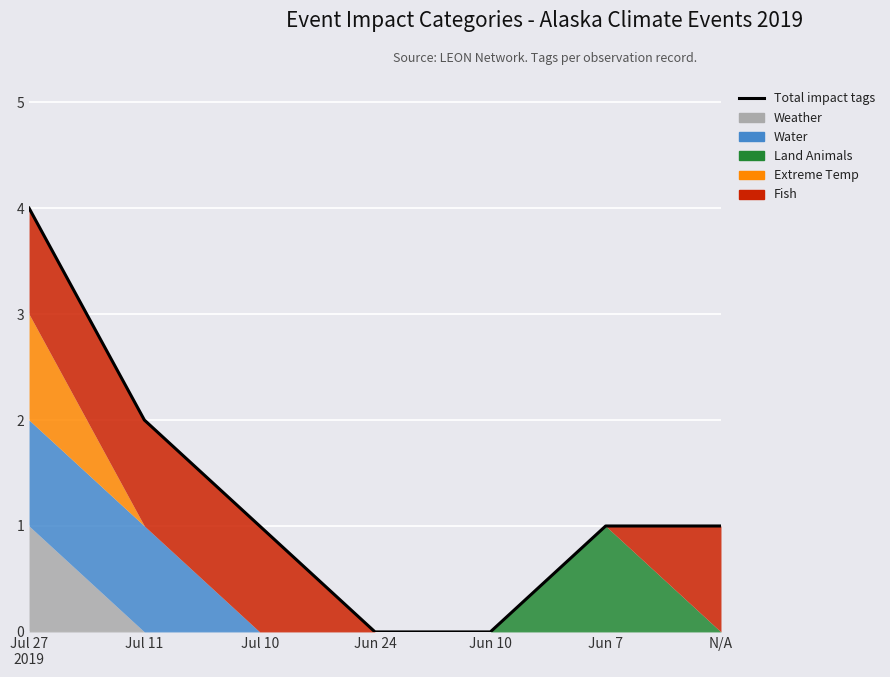

True or false: there are more than 2 points higher than both neighbors.

False